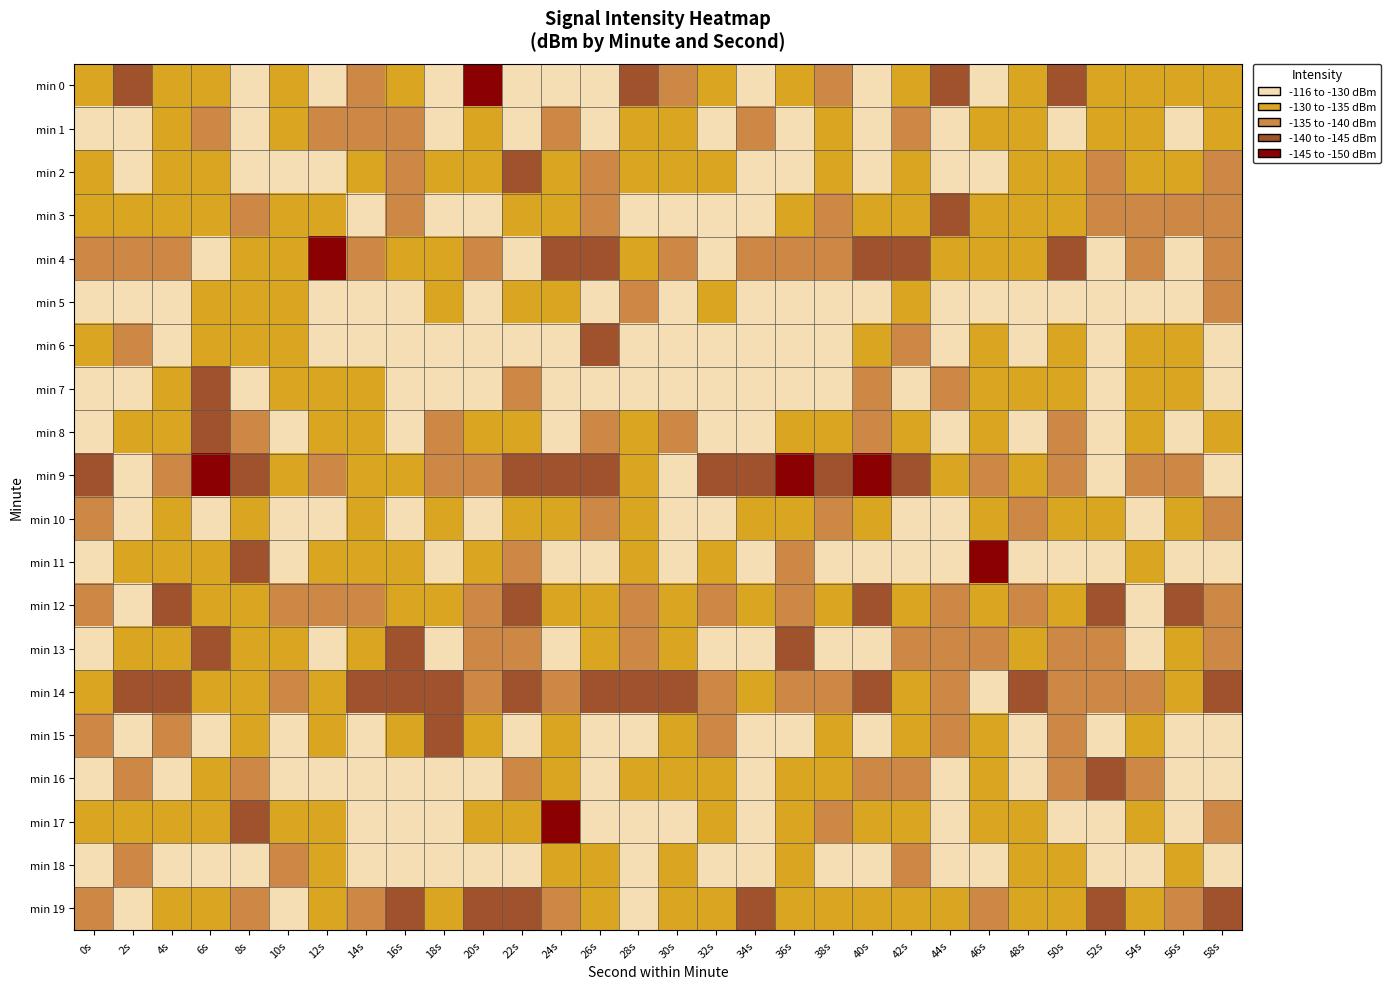

What is the minimum value shown in the chart?

-151.9